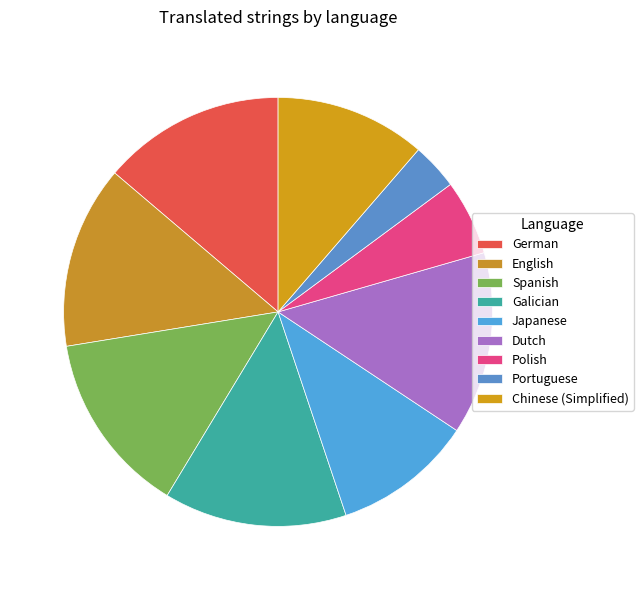

To the nearest percent, what is the combined percentage of Chinese (Simplified) and Japanese?

22%